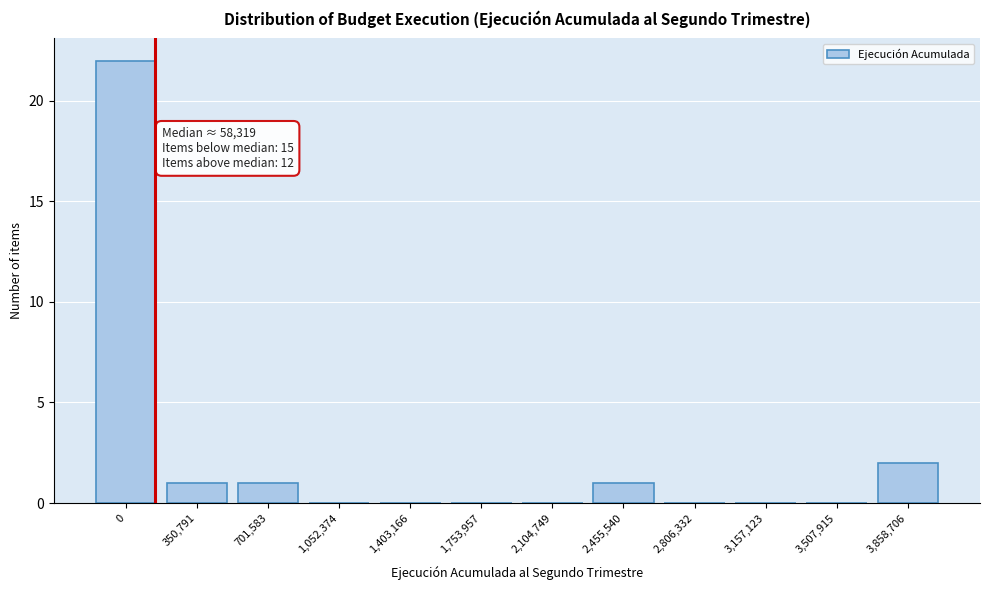

Reading left to right, list all the values displayed in this chart.

0=22	350,791=1	701,583=1	1,052,374=0	1,403,166=0	1,753,957=0	2,104,749=0	2,455,540=1	2,806,332=0	3,157,123=0	3,507,915=0	3,858,706=2